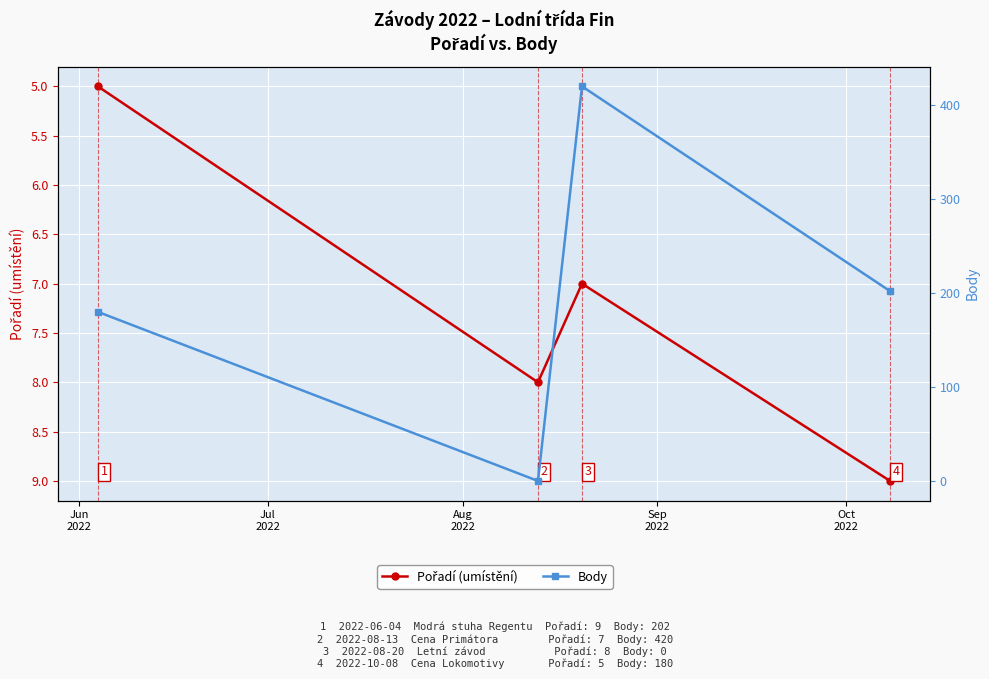

What is the difference between the maximum and minimum values in the Body series?

420